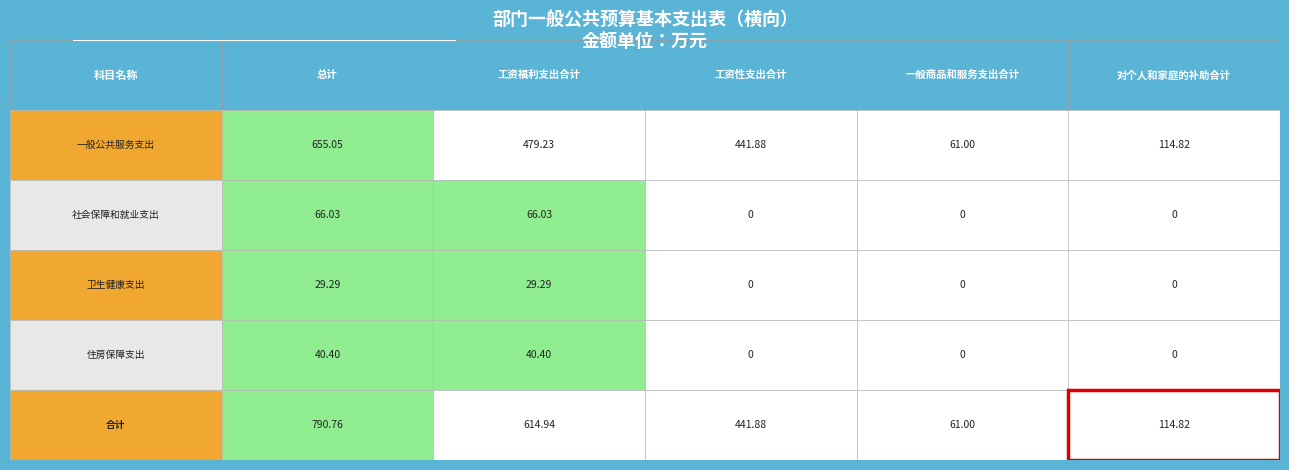

Rank the series by their maximum value, from lowest to highest.

卫生健康支出, 住房保障支出, 社会保障和就业支出, 一般公共服务支出, 合计